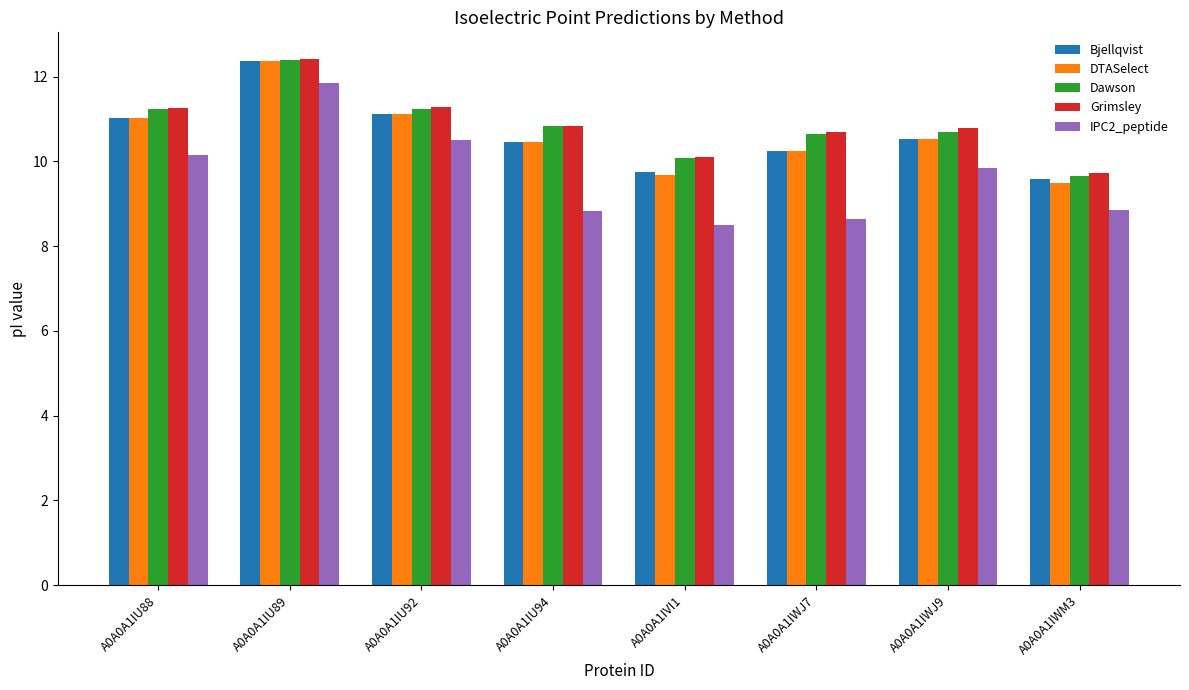

Is it true that DTASelect equals 6.7 at A0A0A1IU89?

False